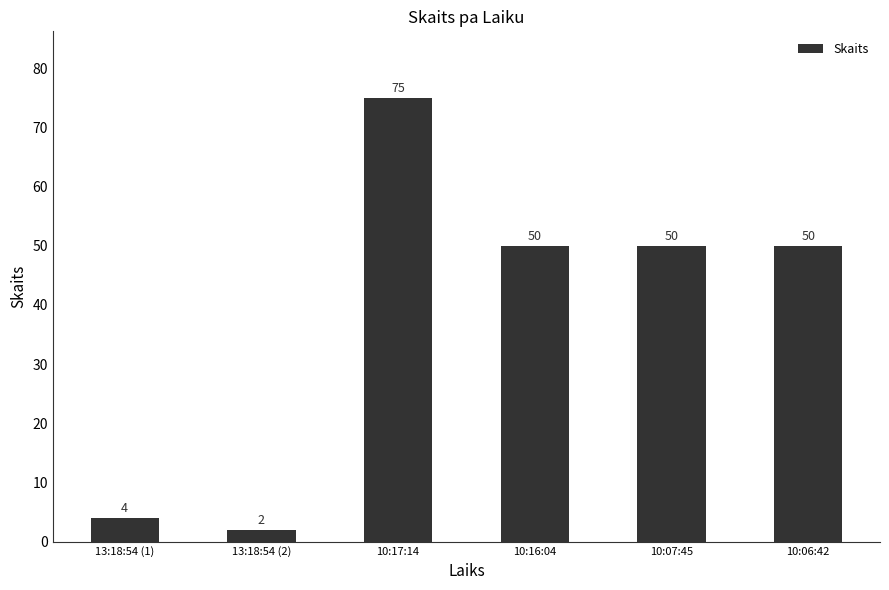

What is the ratio of the value at 10:17:14 to the value at 13:18:54 (2)?

37.5